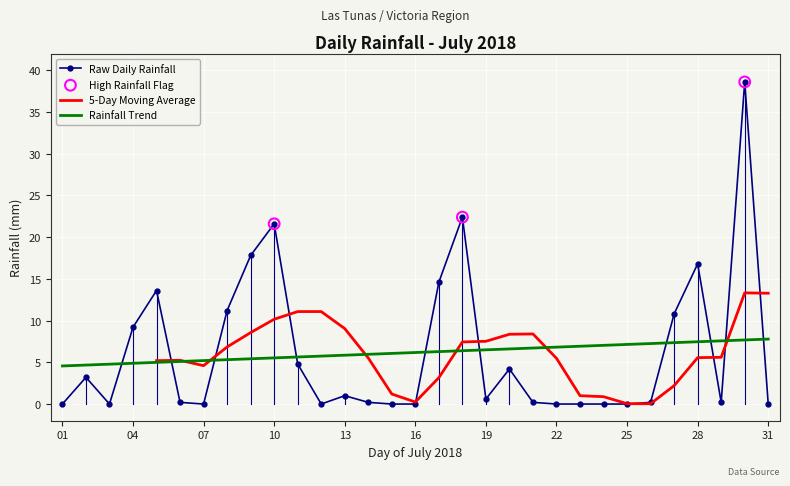

How many intersections are there between Rainfall Trend and Raw Daily Rainfall?

10